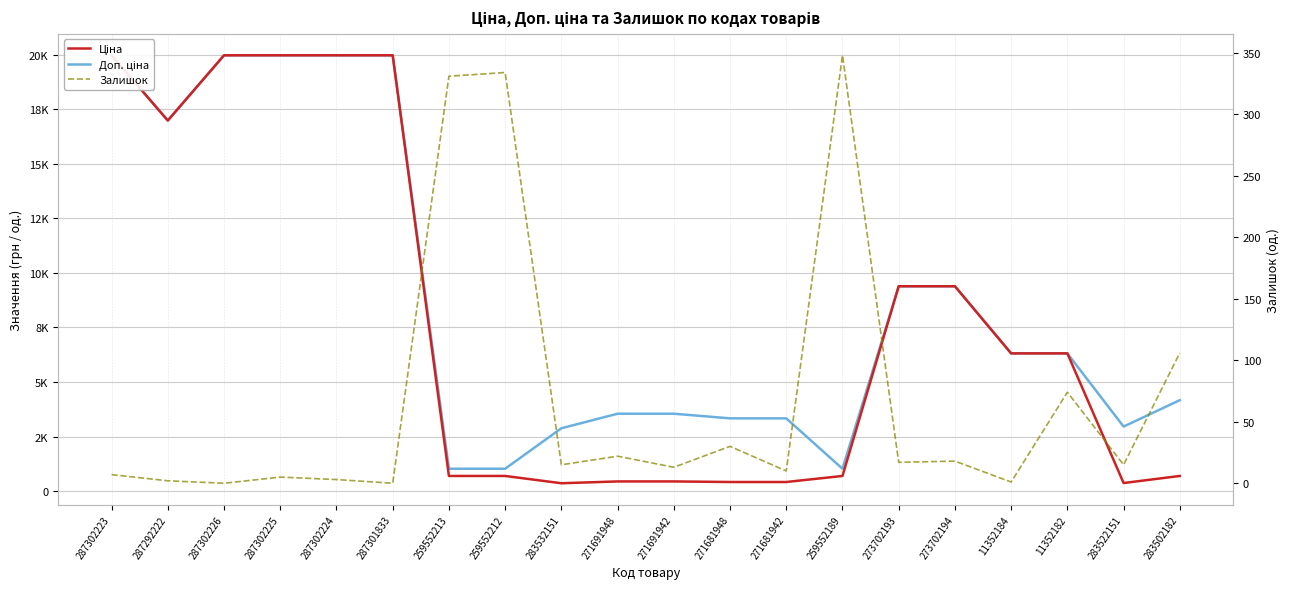

True or false: Залишок and Доп. ціна cross at least once.

False